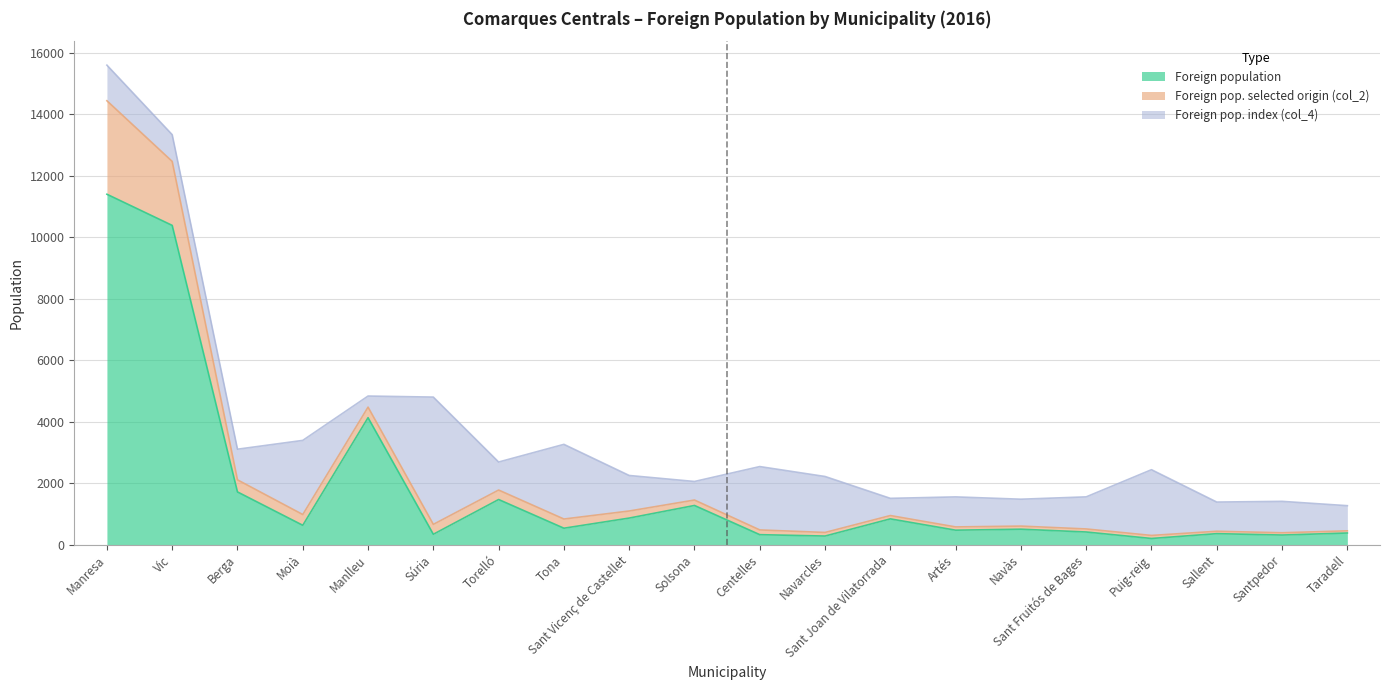

What is the difference between the Foreign pop. selected origin (col_2) values at Tona and Taradell?

228